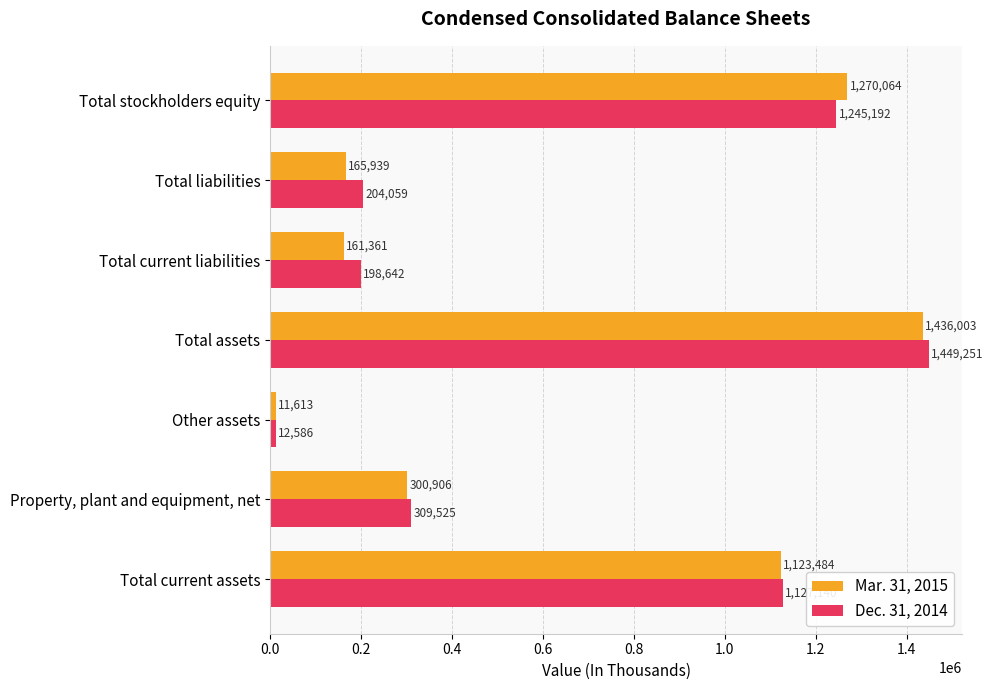

How many data points does each series have?

7